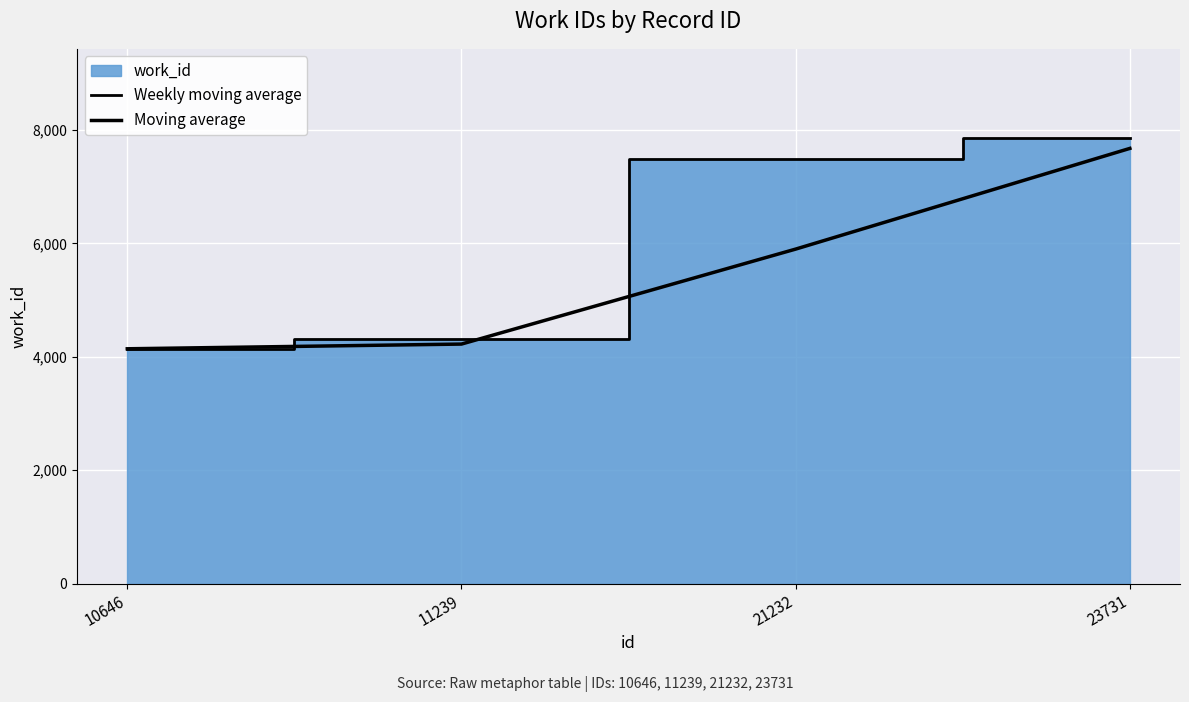

At 11239, list the series in order from smallest to largest.

Moving average, Weekly moving average